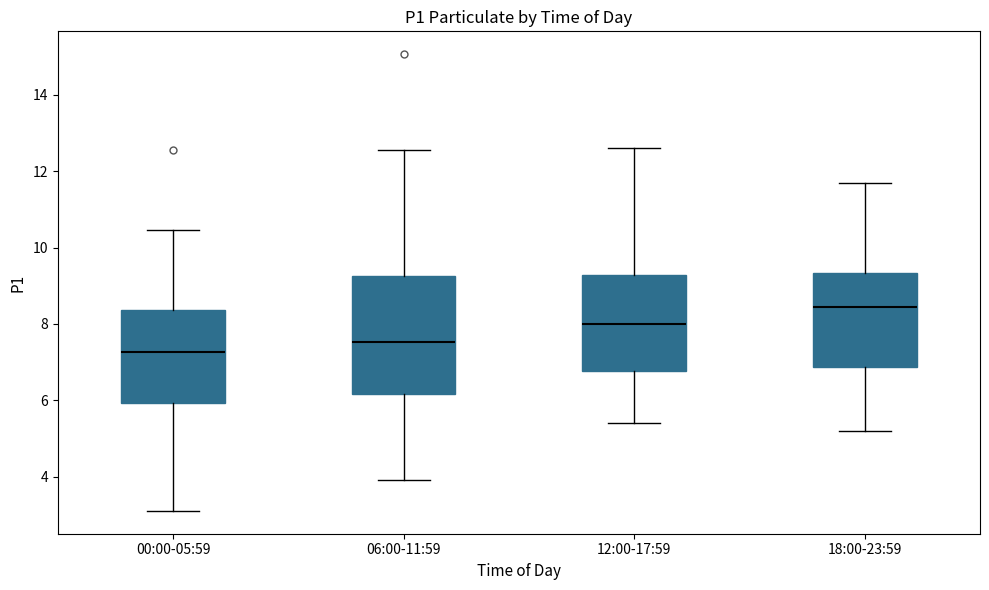

Reading left to right, read every box against the y-axis: the position of its median line, the range the box covers, and the ends of its whiskers. The values are not printed on the chart, so give them approximately, as read against the axis.

00:00-05:59: median 7.2, box 6.0 to 8.4, whiskers 3.2 to 10.4
06:00-11:59: median 7.6, box 6.2 to 9.2, whiskers 4.0 to 12.6
12:00-17:59: median 8.0, box 6.8 to 9.2, whiskers 5.4 to 12.6
18:00-23:59: median 8.4, box 6.8 to 9.4, whiskers 5.2 to 11.8